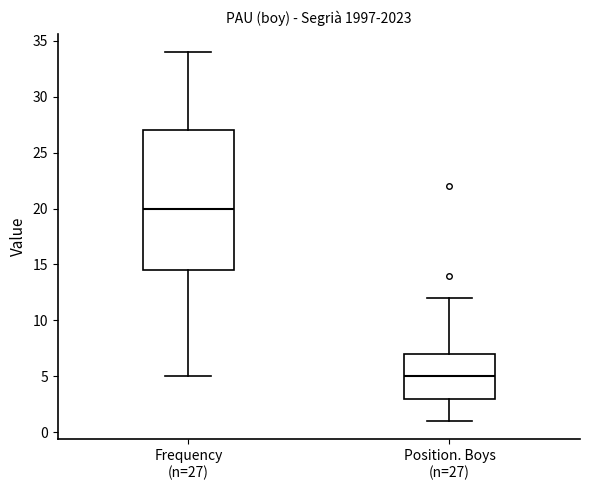

Reading left to right, read every box against the y-axis: the position of its median line, the range the box covers, and the ends of its whiskers. The values are not printed on the chart, so give them approximately, as read against the axis.

Frequency (n=27): median 20.0, box 14.5 to 27.0, whiskers 5.0 to 34.0
Position. Boys (n=27): median 5.0, box 3.0 to 7.0, whiskers 1.0 to 12.0